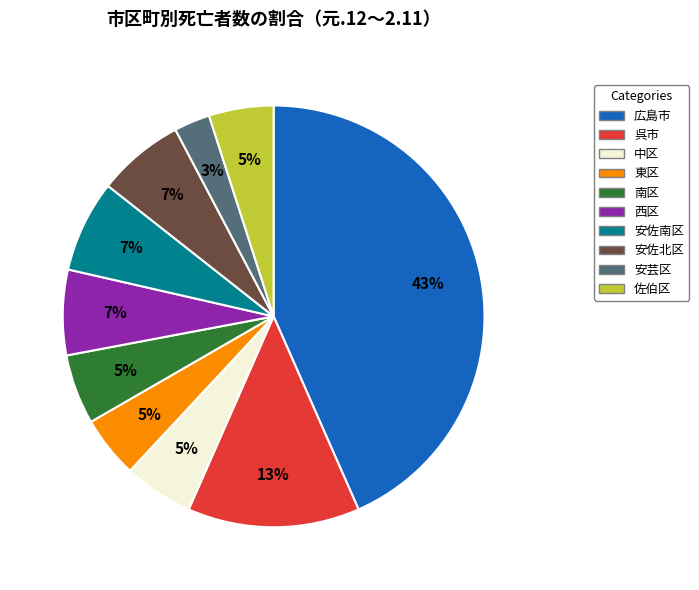

To the nearest percent, what is the average slice percentage?

10%